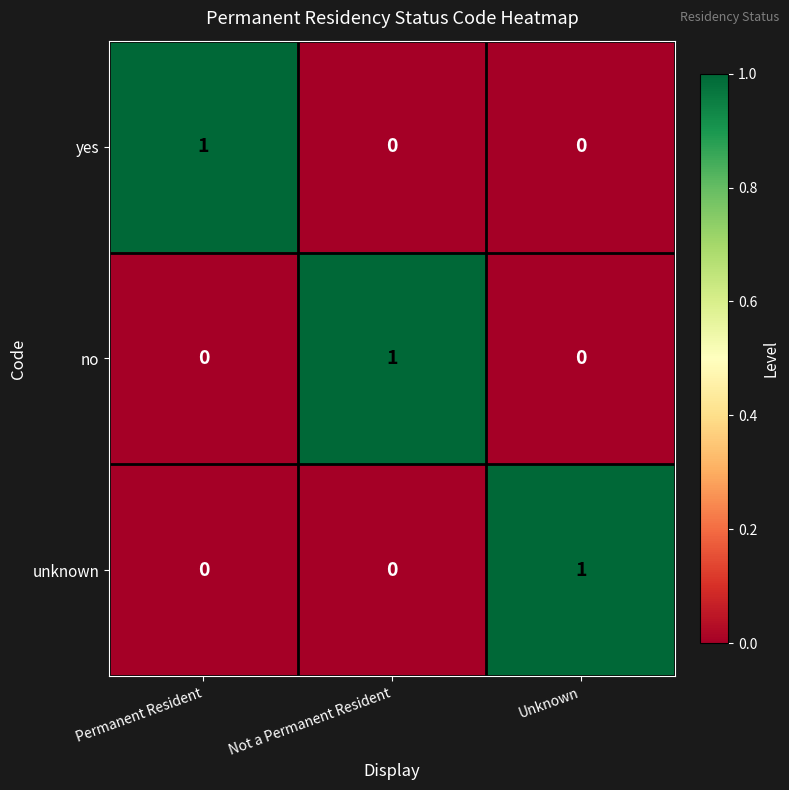

Which category has the highest value in the yes series?

Permanent Resident